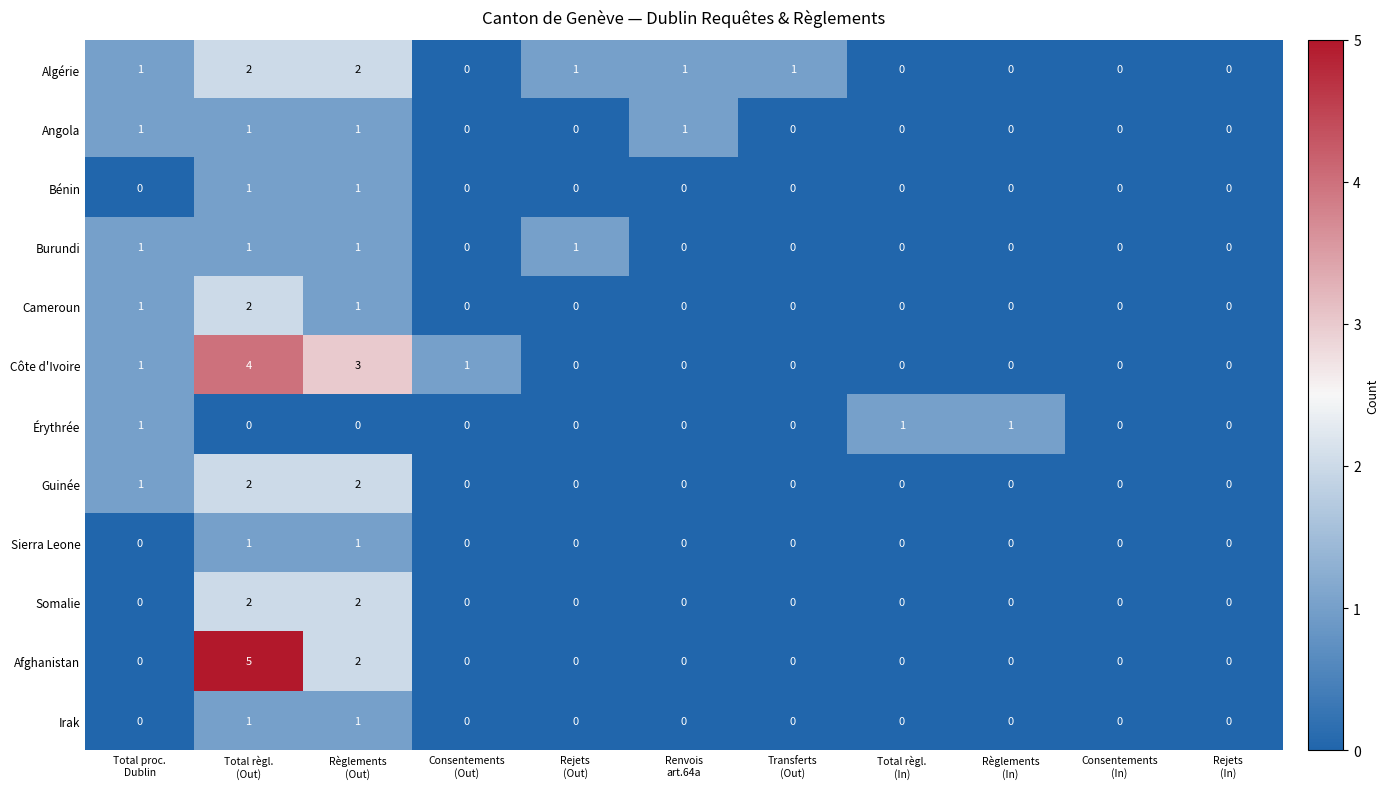

What is the sum of all Cameroun values?

4